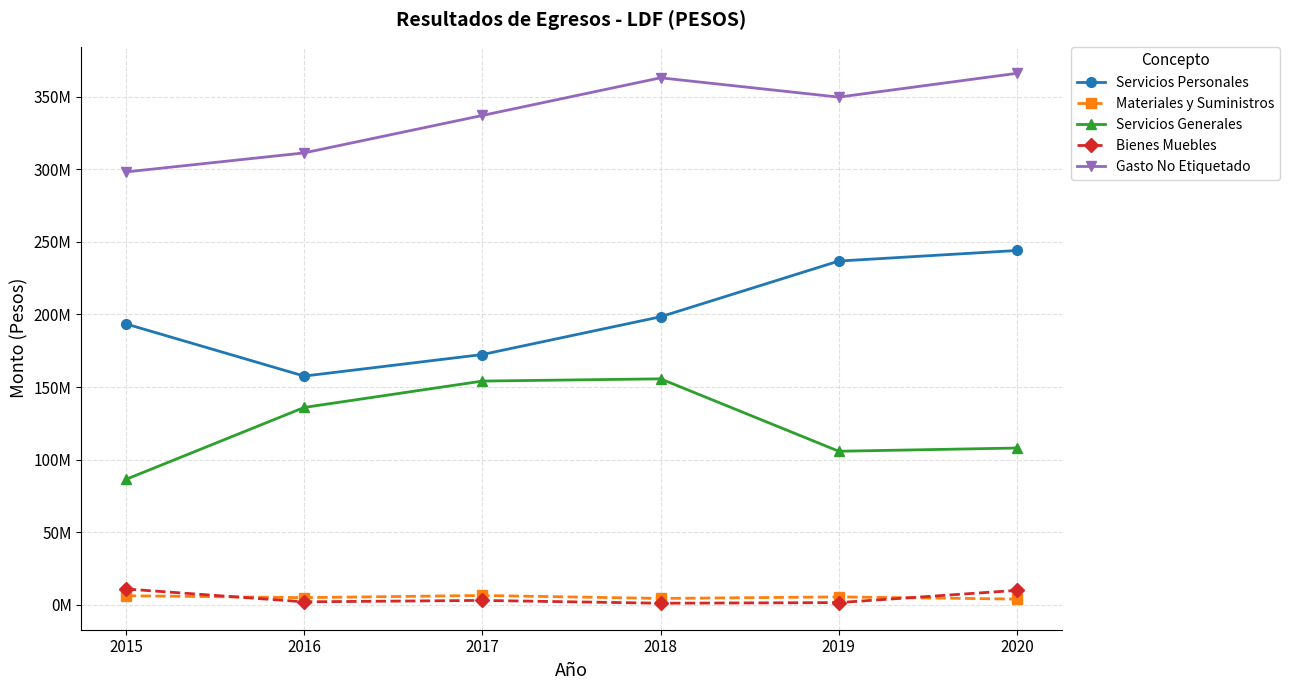

Reading right to left, list all the values displayed in this chart.

Servicios Personales: 2020=244000000	2019=236735308	2018=198366756	2017=172372953	2016=157531276	2015=193458111
Materiales y Suministros: 2020=4000000	2019=5500778	2018=4444918	2017=6485090	2016=4977287	2015=6285016
Servicios Generales: 2020=108000000	2019=105778341	2018=155634006	2017=154090002	2016=135928710	2015=86414276
Bienes Muebles: 2020=10000000	2019=1586480	2018=1143329	2017=3076036	2016=2103509	2015=10952944
Gasto No Etiquetado: 2020=366000000	2019=349600907	2018=362888762	2017=336974081	2016=311190782	2015=298086247